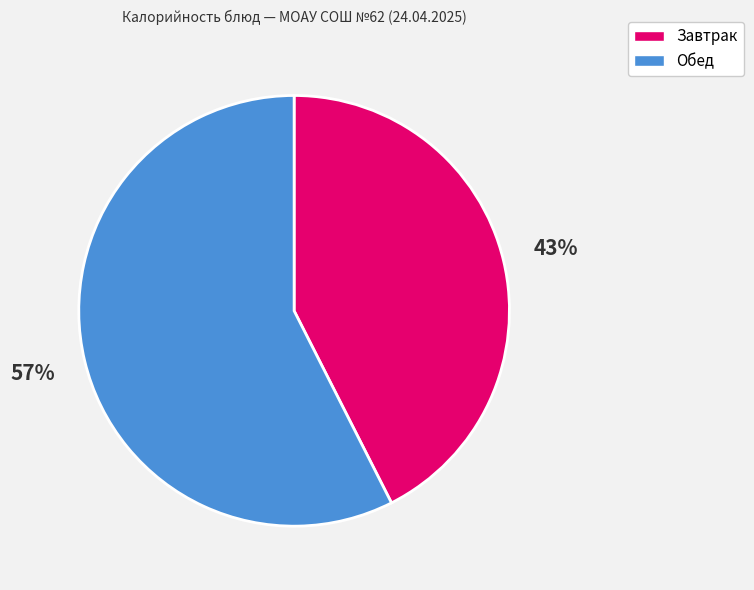

Does any single category account for the majority?

Yes